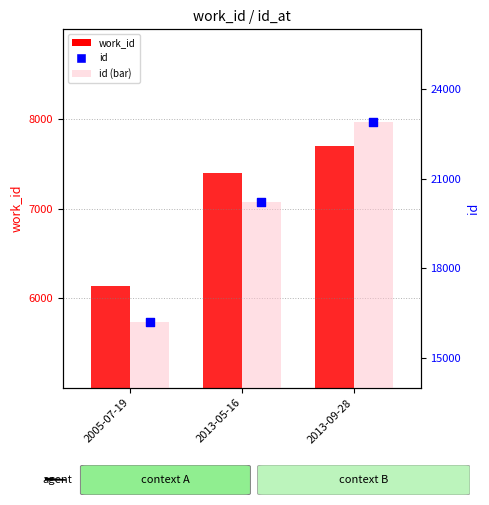

What is the total value across all series at 2013-09-28?

53463